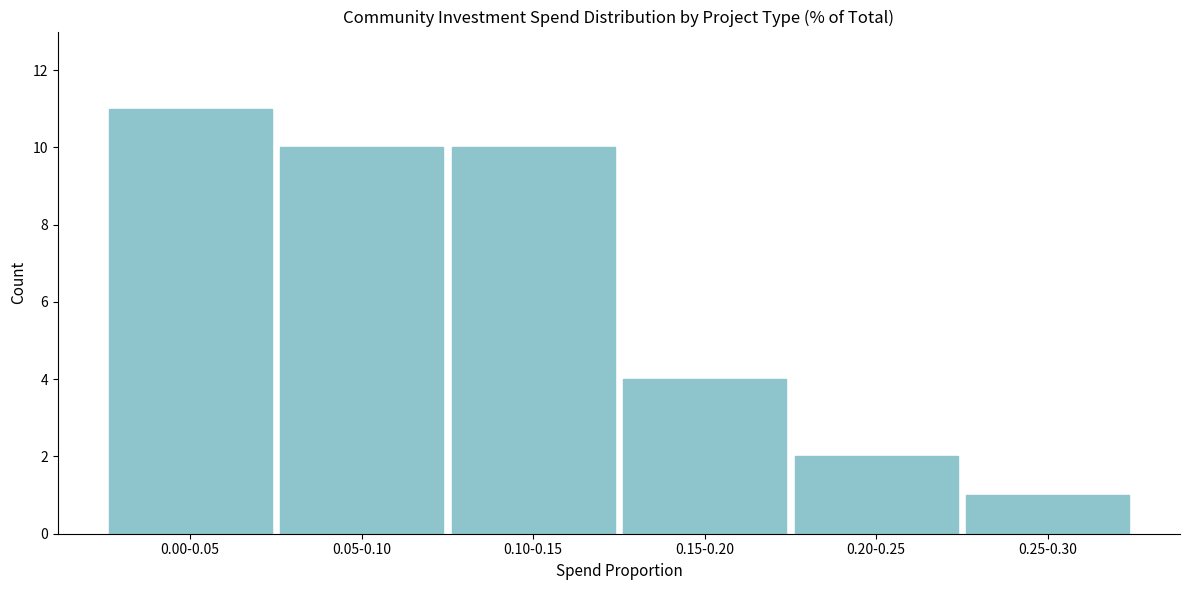

Reading left to right, what are all the values shown in this chart?

11	10	10	4	2	1